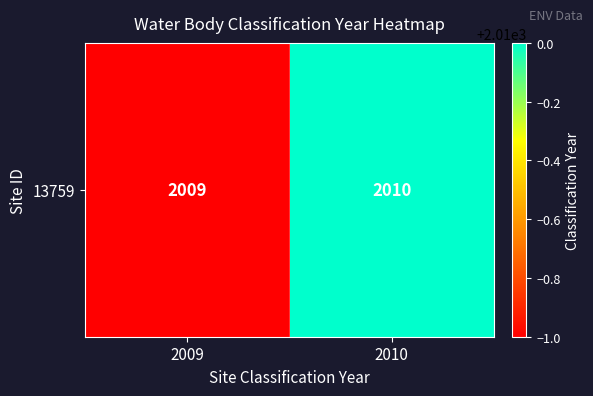

Reading left to right, transcribe all the data shown in this chart.

2009=2009	2010=2010